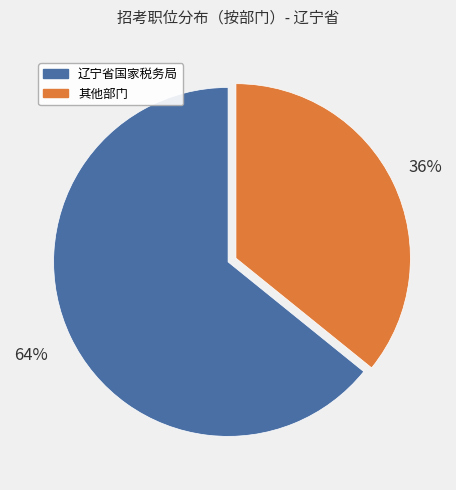

Which slice is the largest?

辽宁省国家税务局